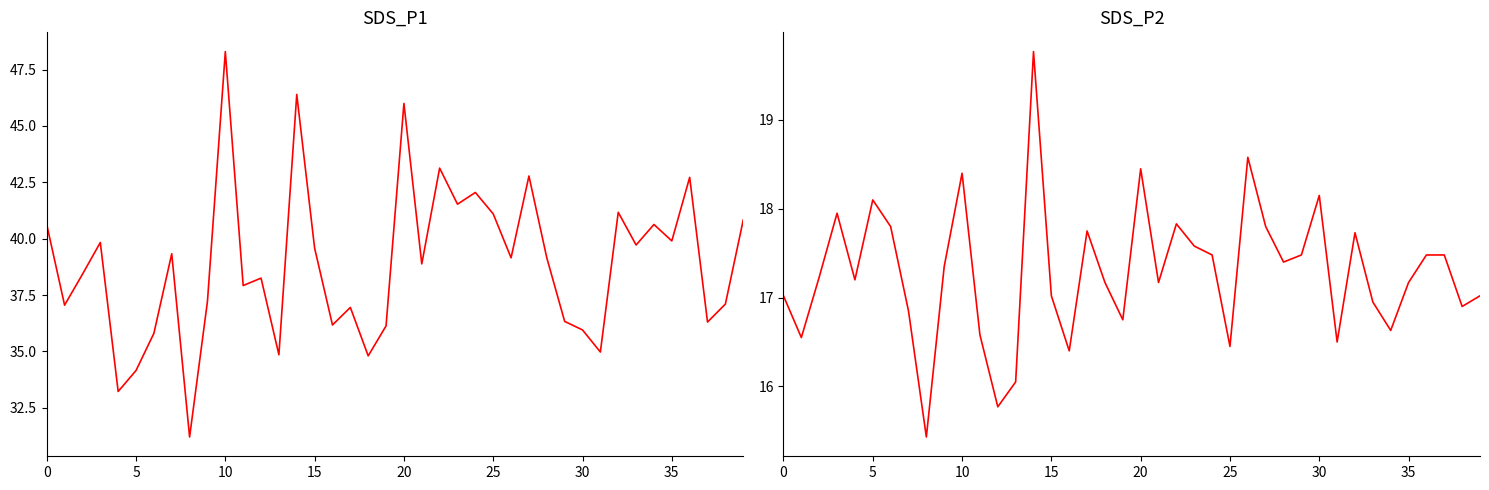

What is the sum of all SDS_P2 values?

691.4